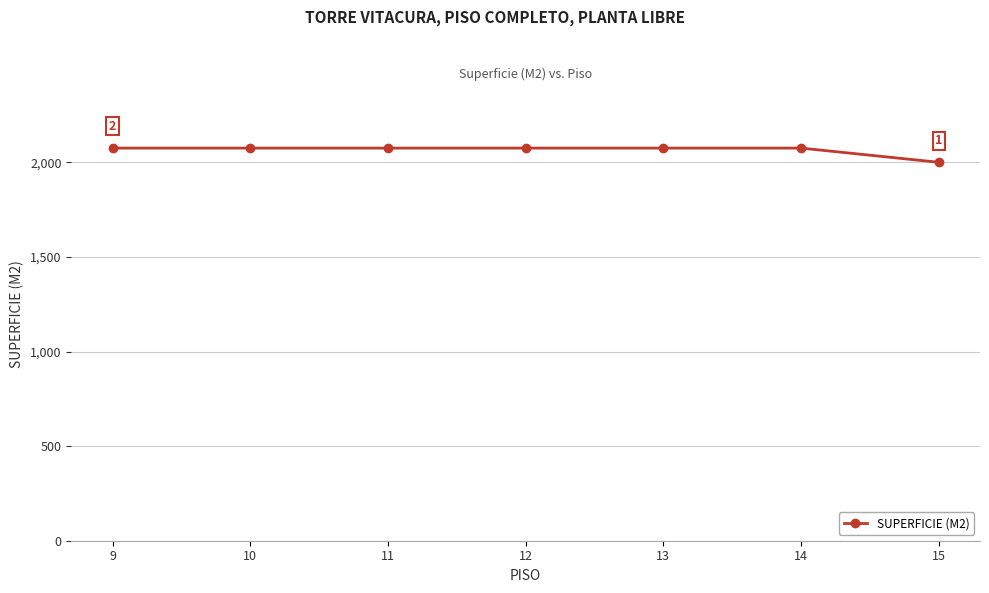

The value at 9 is 602. True or false?

False